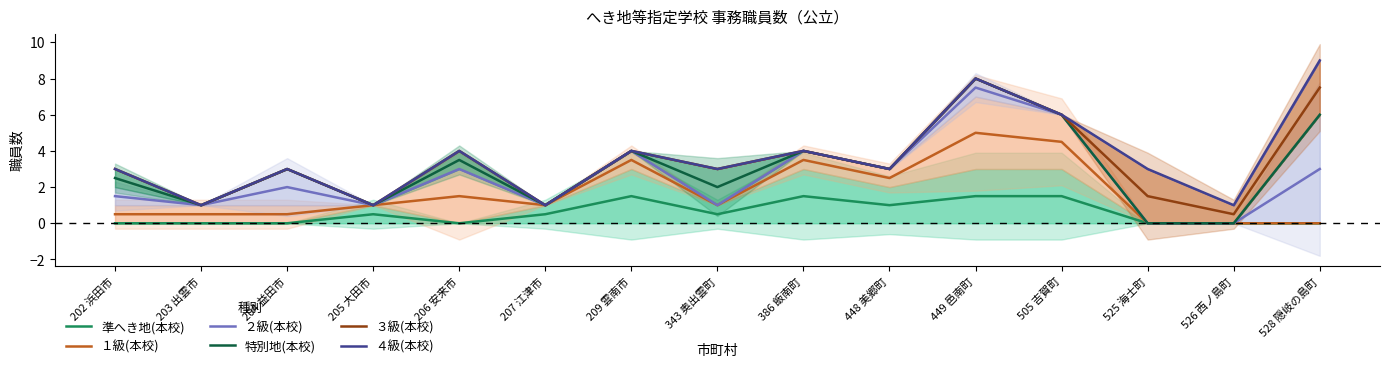

True or false: ３級(本校) and 特別地(本校) cross at least once.

False